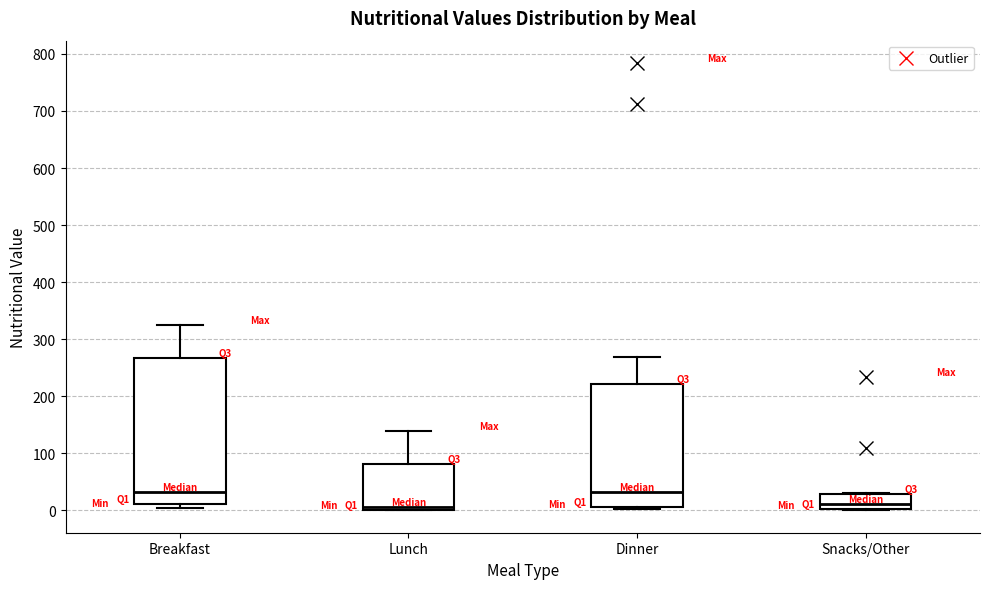

Comparing the boxes themselves (not the whiskers), which one is the tallest?

Breakfast